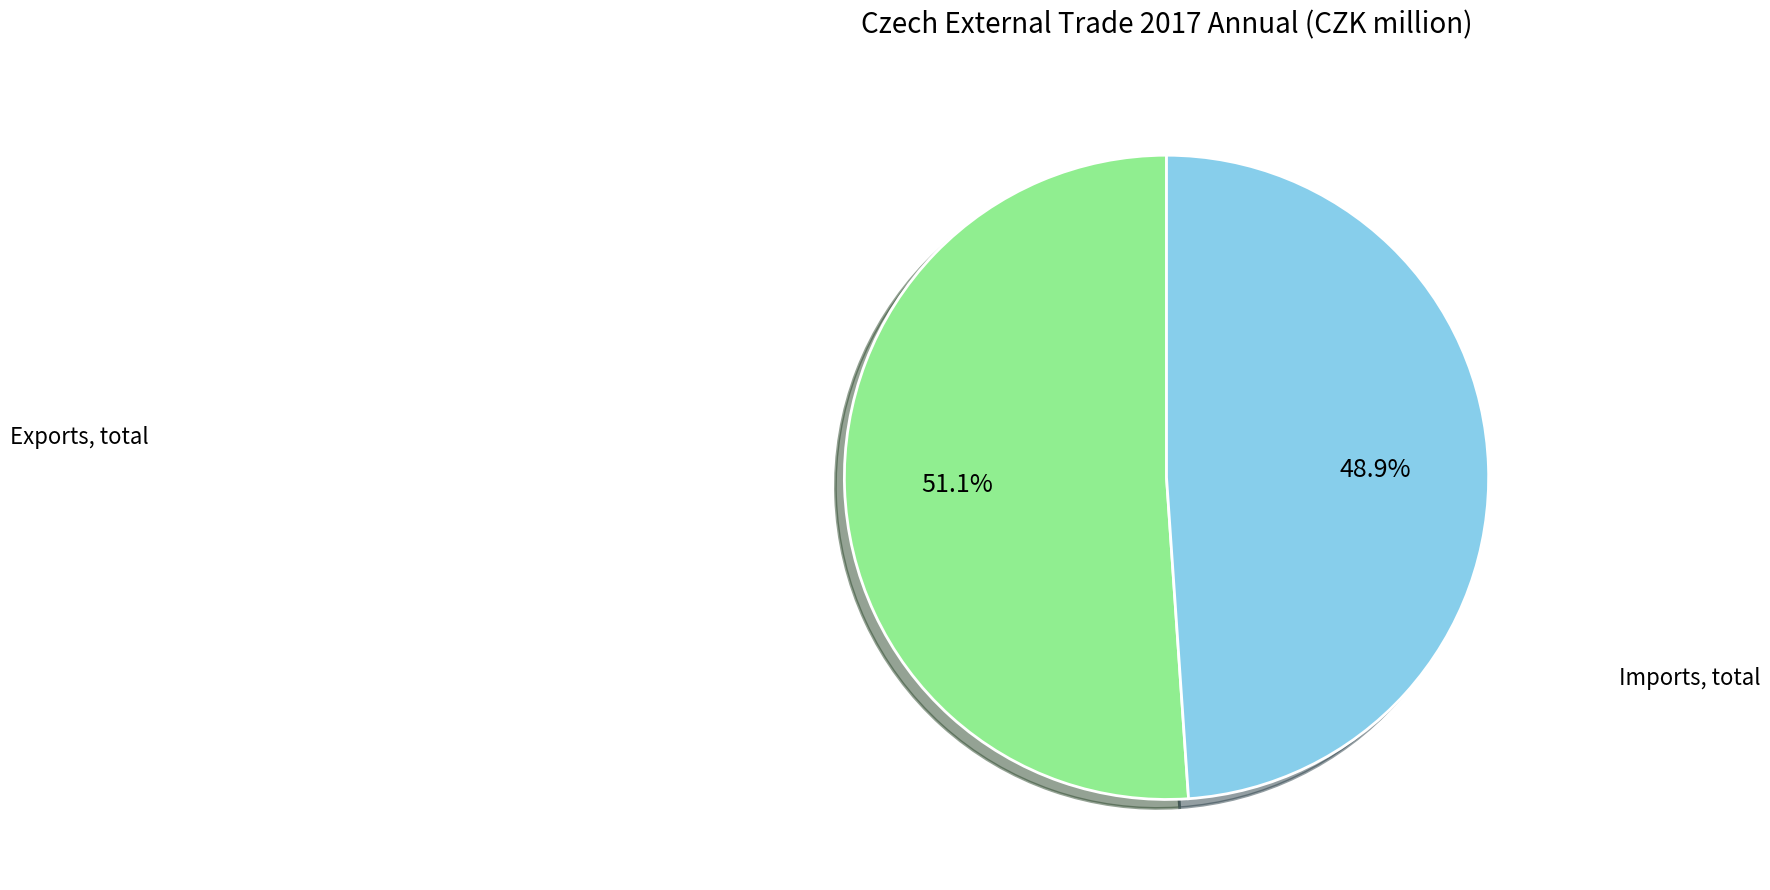

Does any single category account for the majority?

Yes